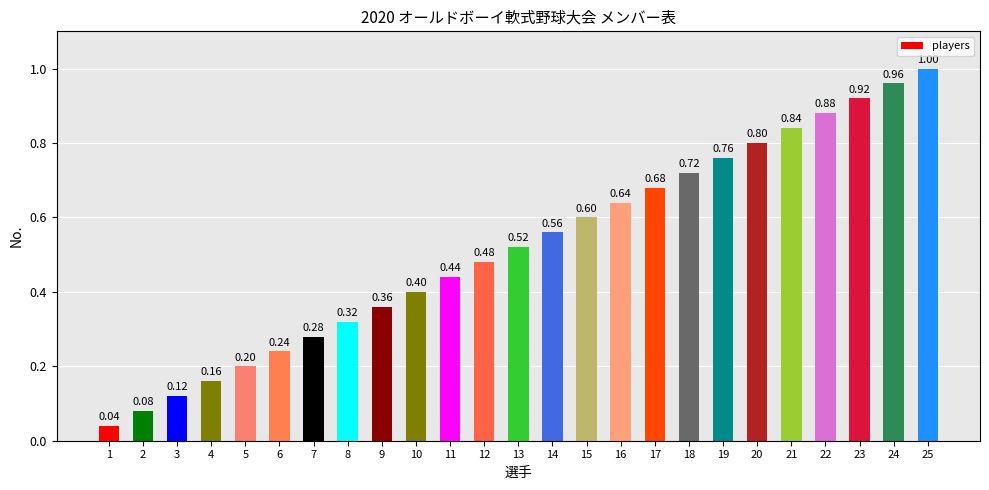

Rank the categories by value from highest to lowest.

25, 24, 23, 22, 21, 20, 19, 18, 17, 16, 15, 14, 13, 12, 11, 10, 9, 8, 7, 6, 5, 4, 3, 2, 1